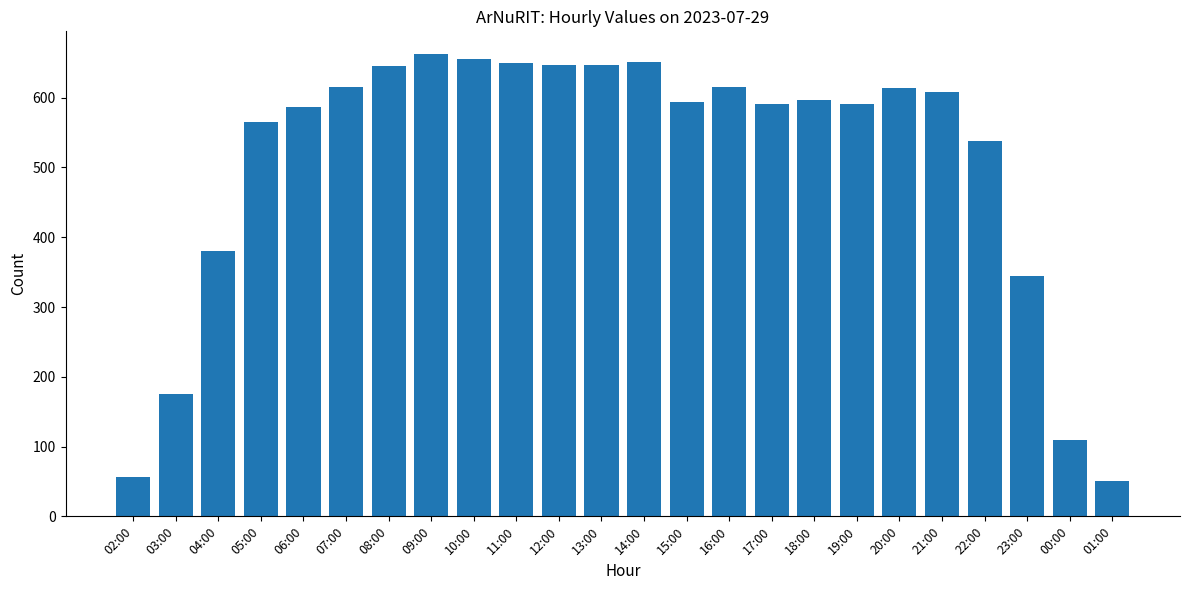

What is the smallest value displayed?

51